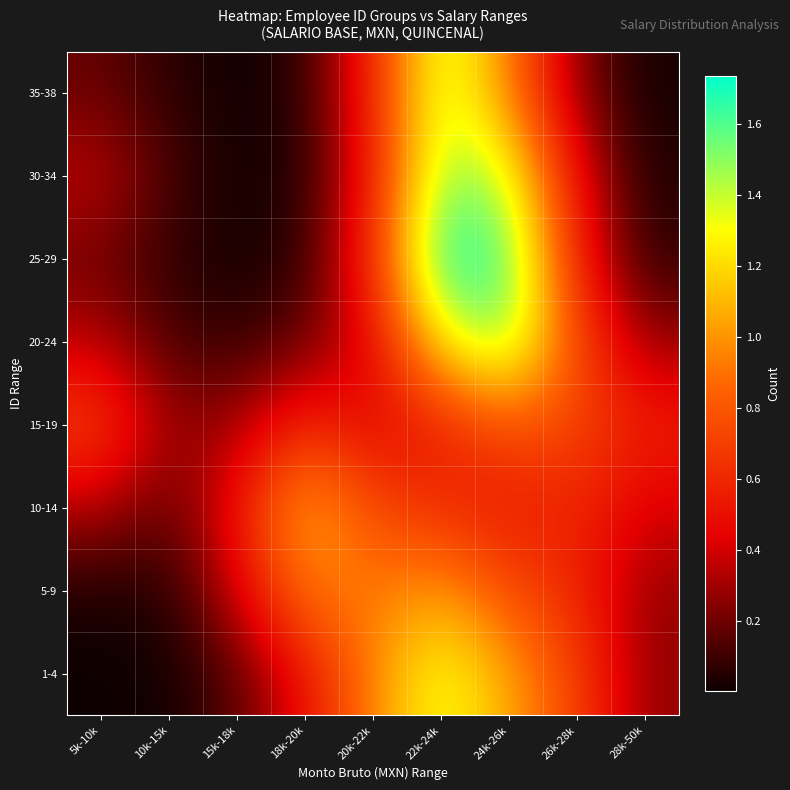

What is the greatest value displayed?

1.7